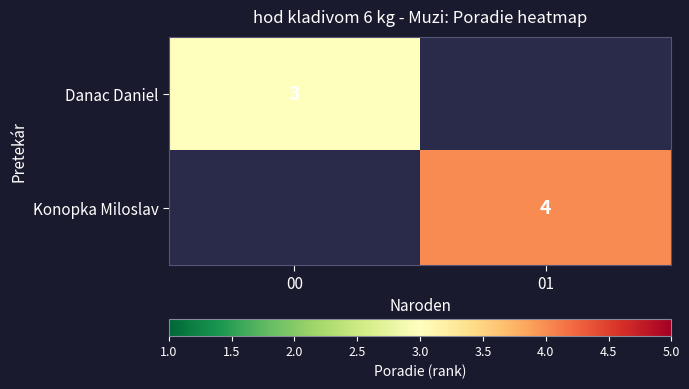

Is it true that Konopka Miloslav equals 2 at 01?

False